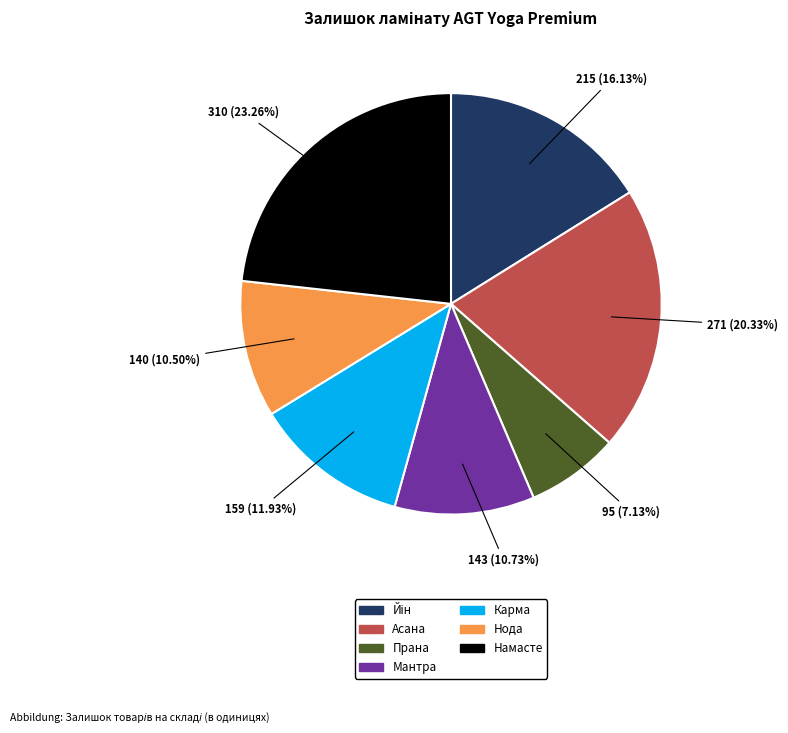

Combined, what portion of the pie is Прана and Нода?

17.6%